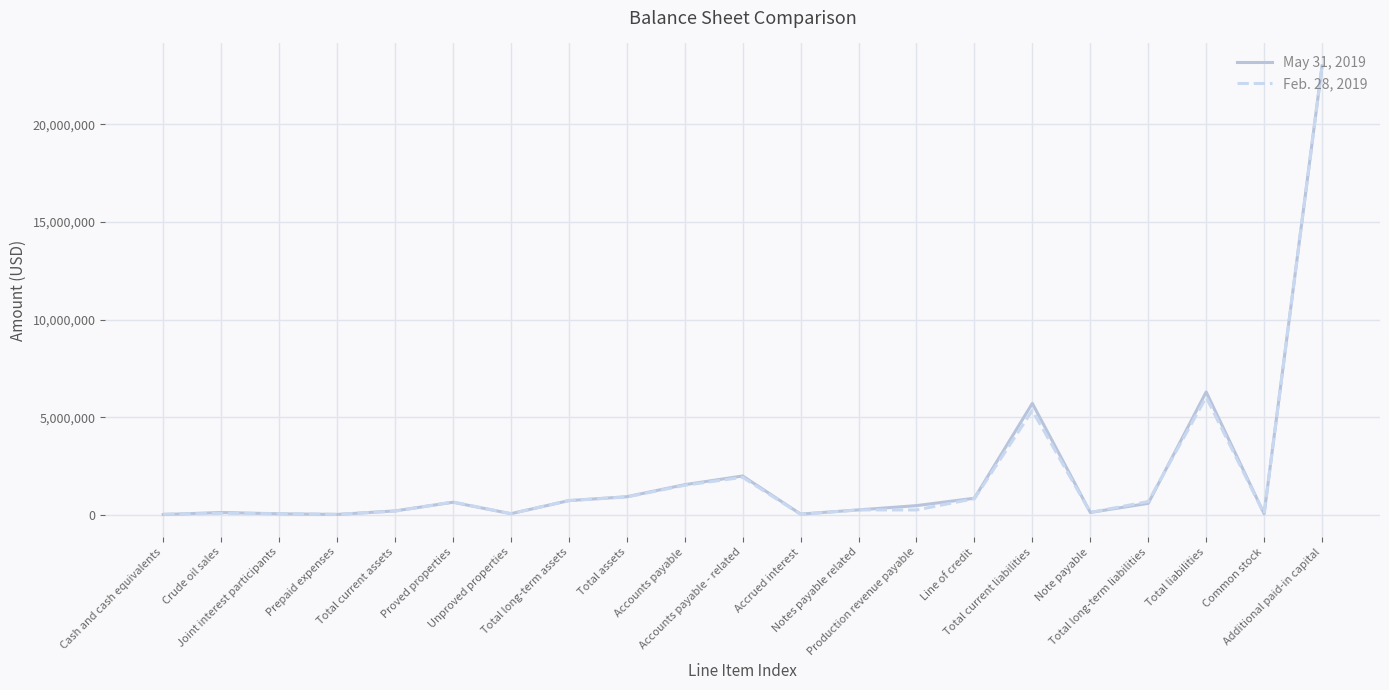

Rank the series by their maximum value, from lowest to highest.

Feb. 28, 2019, May 31, 2019